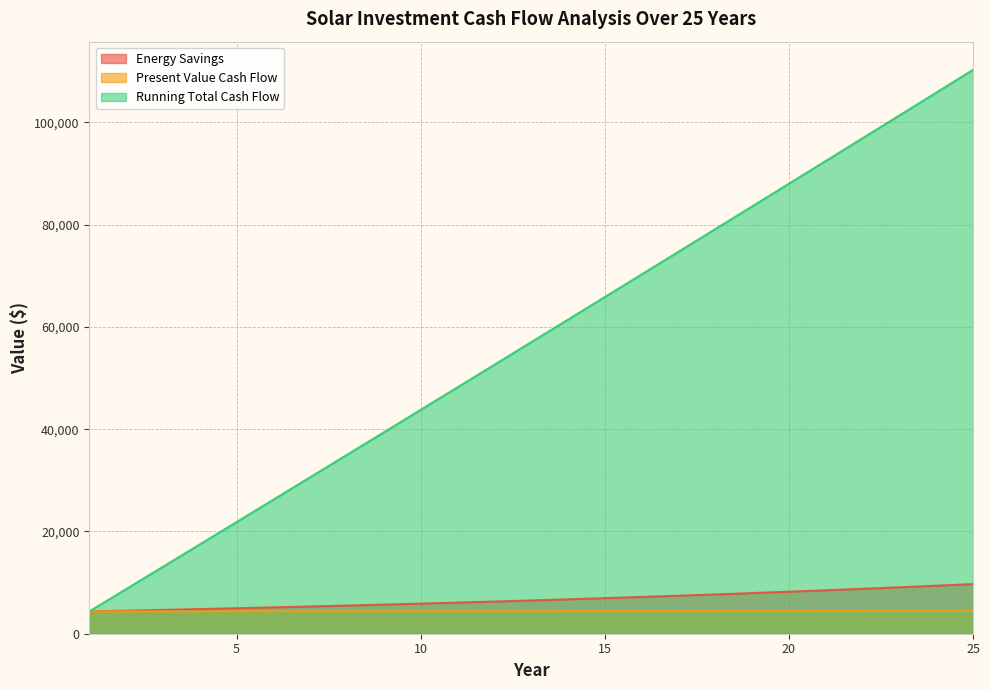

Is it true that Energy Savings equals 3737.3 at 16?

False